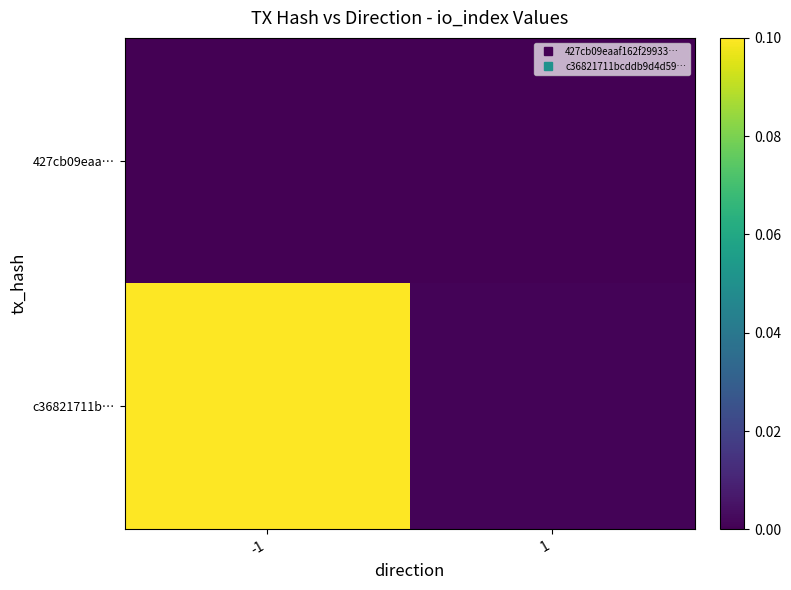

At how many categories does at least one series exceed 0?

2